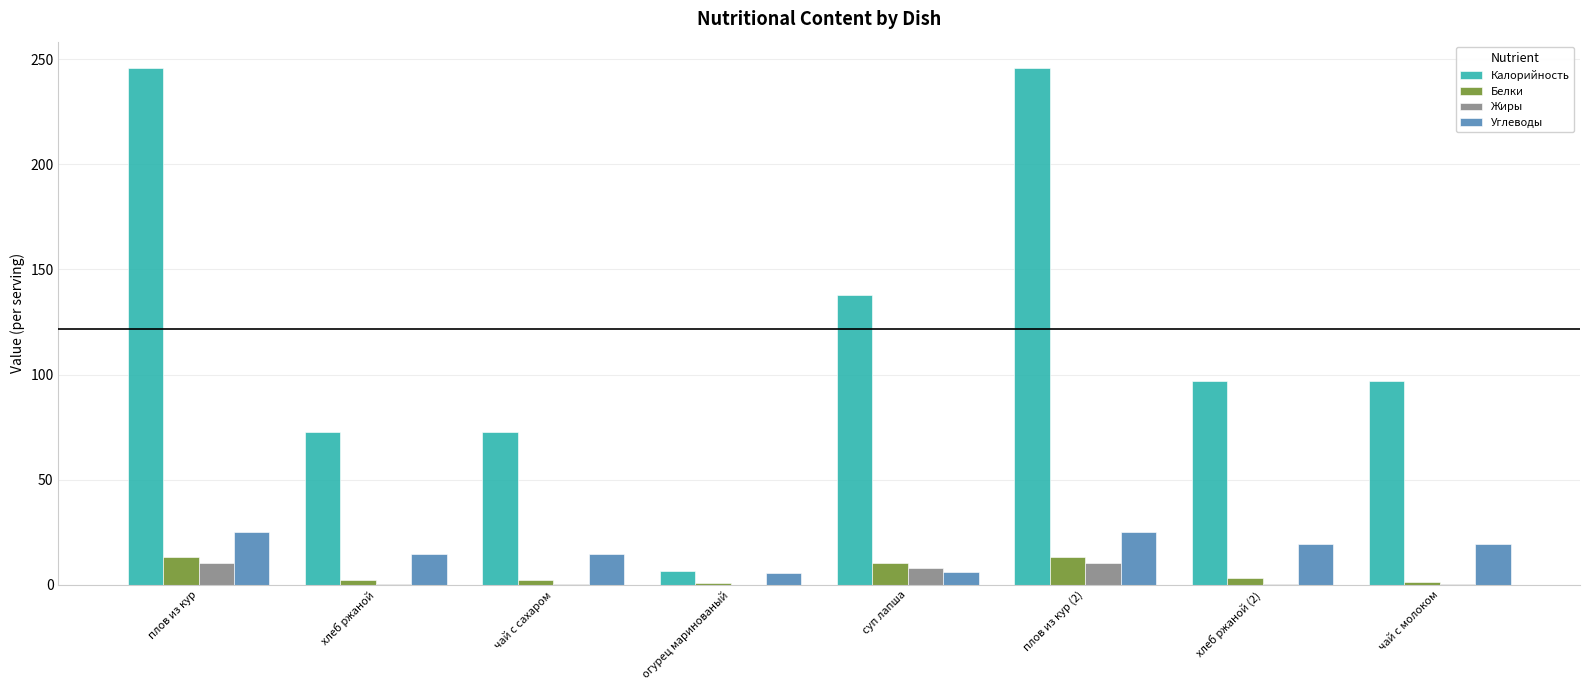

Which series changed the most between чай с сахаром and чай с молоком?

Калорийность